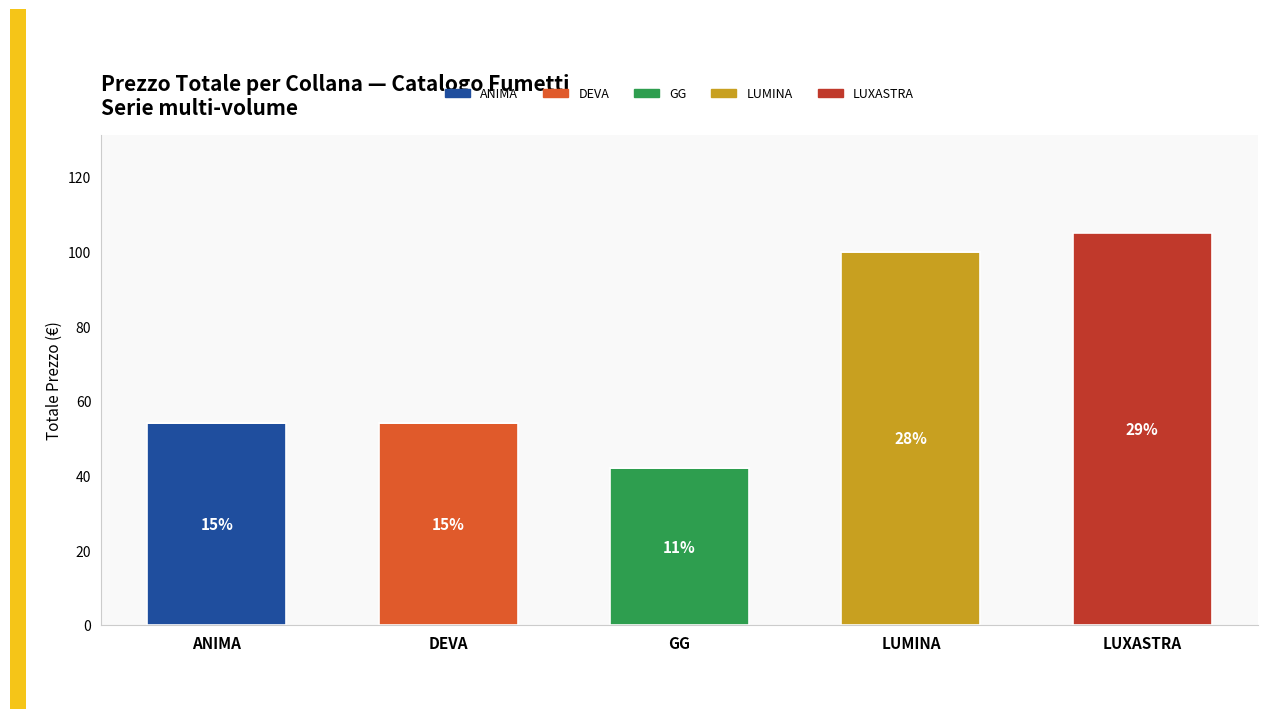

What is the total value across all series at ANIMA?

54